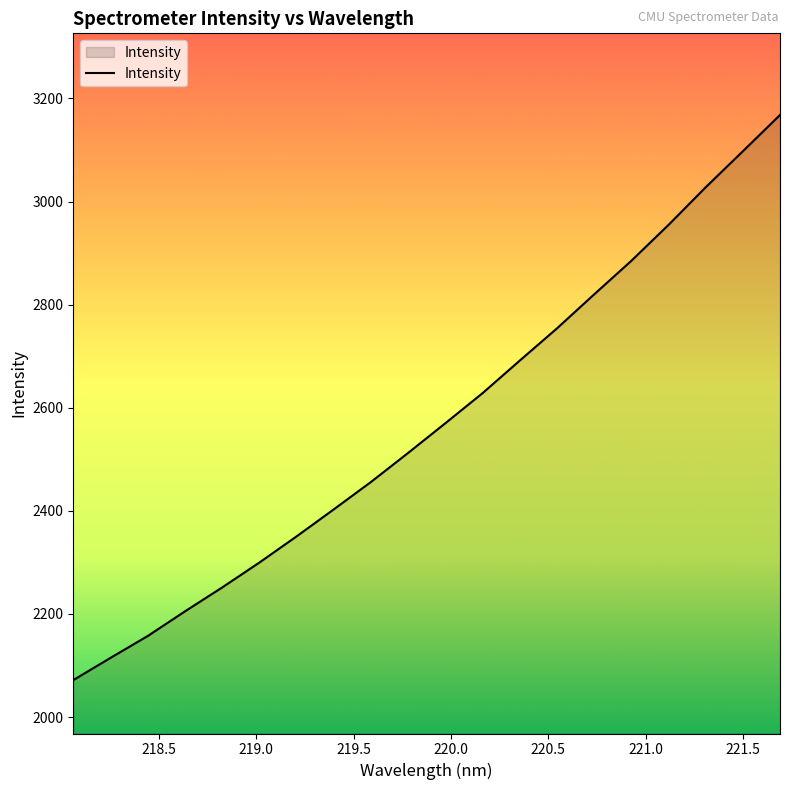

What is the smallest value displayed?

2071.6